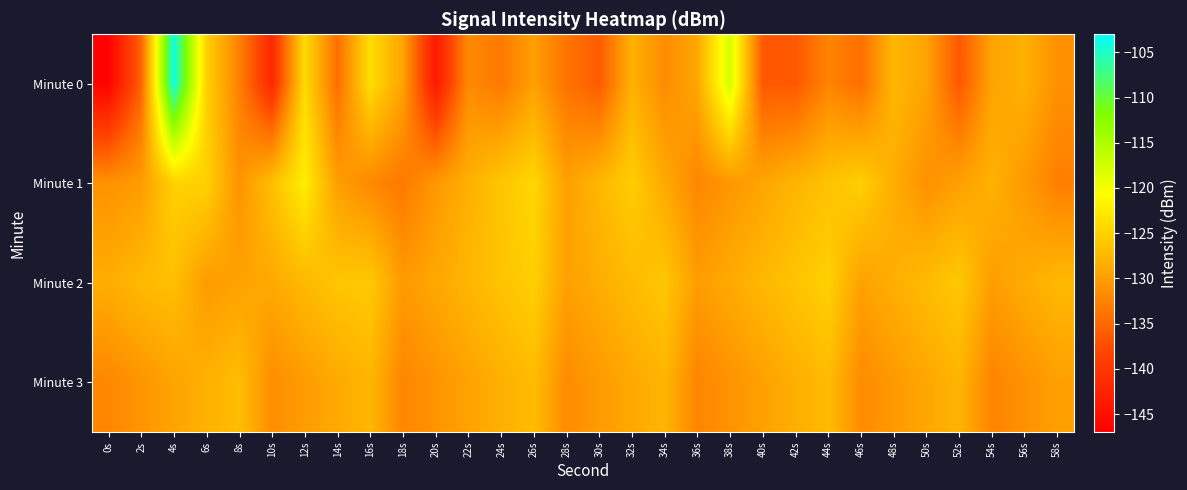

Between 50s and 14s, which is larger?

50s